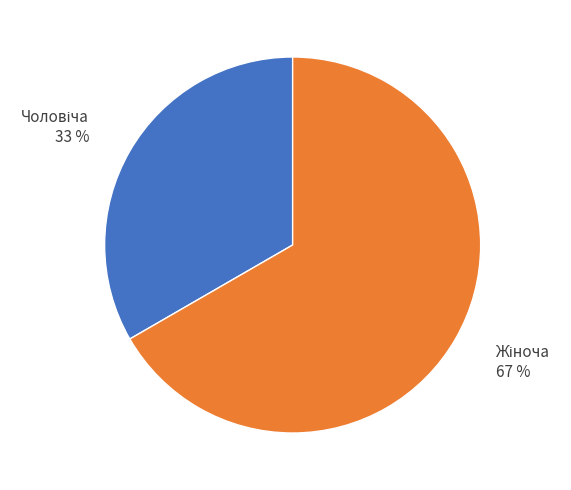

To the nearest percent, what is the average slice percentage?

50%